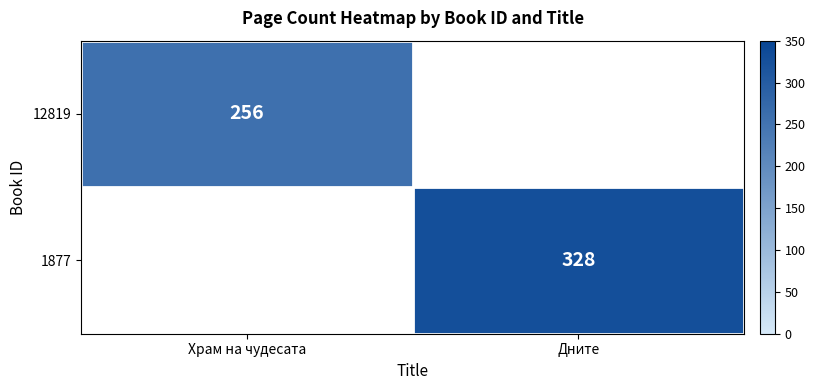

True or false: 12819 has a value of 256 at Храм на чудесата.

True